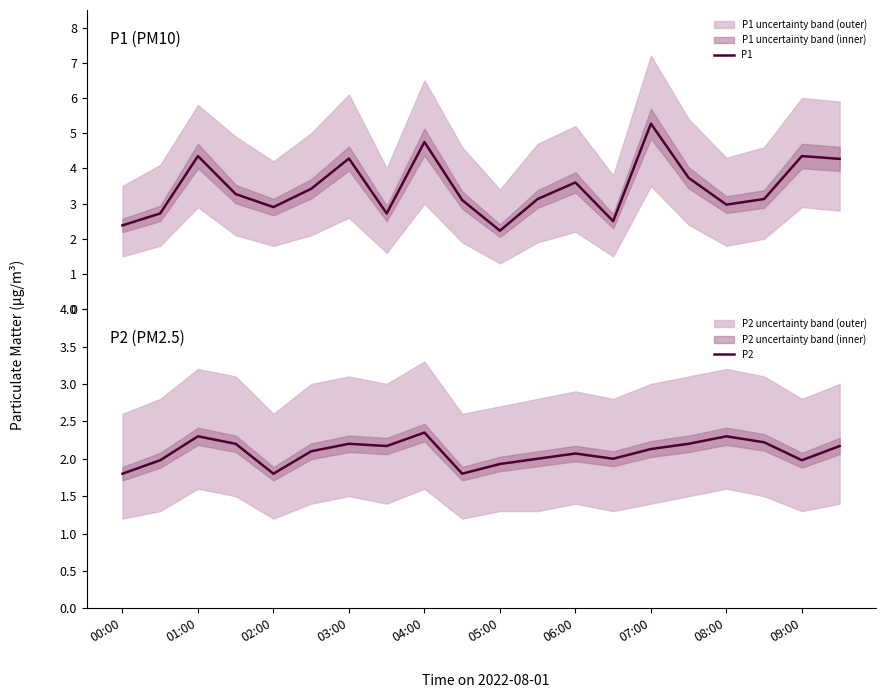

What is the approximate value of P2 at 01:00?

2.3